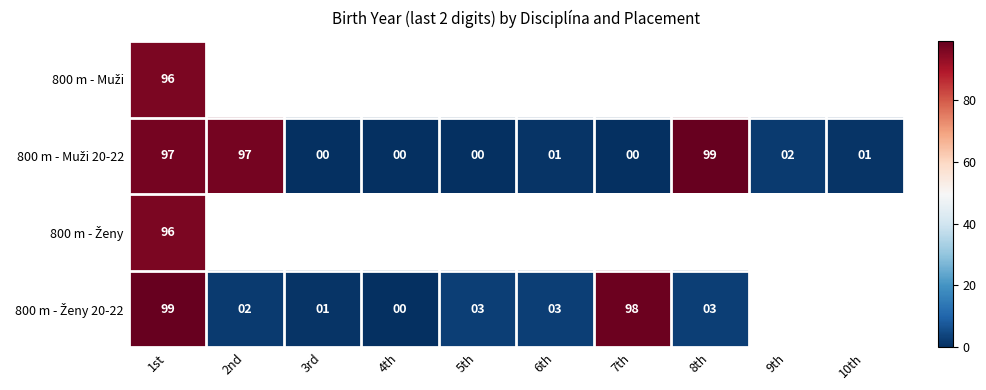

Which label corresponds to the largest value in the chart?

8th